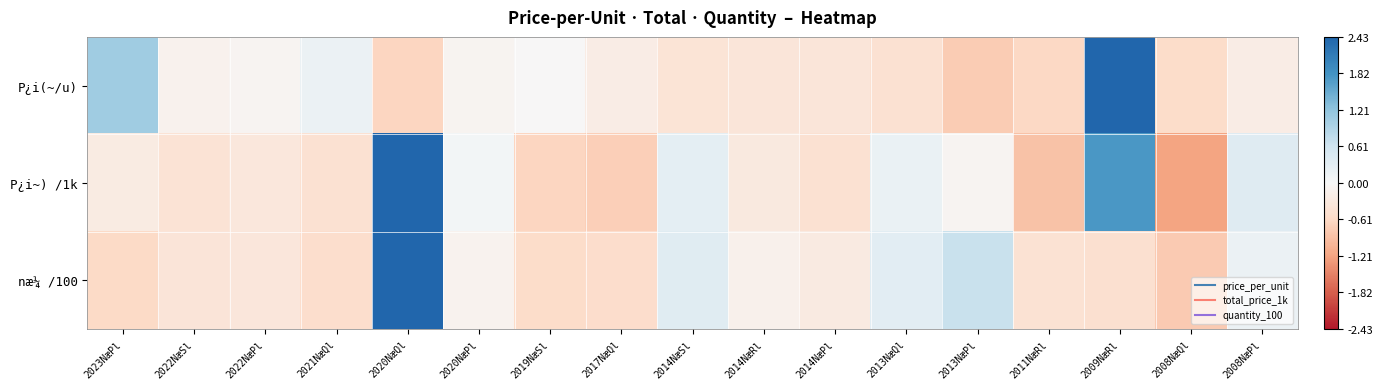

What is the spread (max minus min) of values at 2014NæPl?

0.2